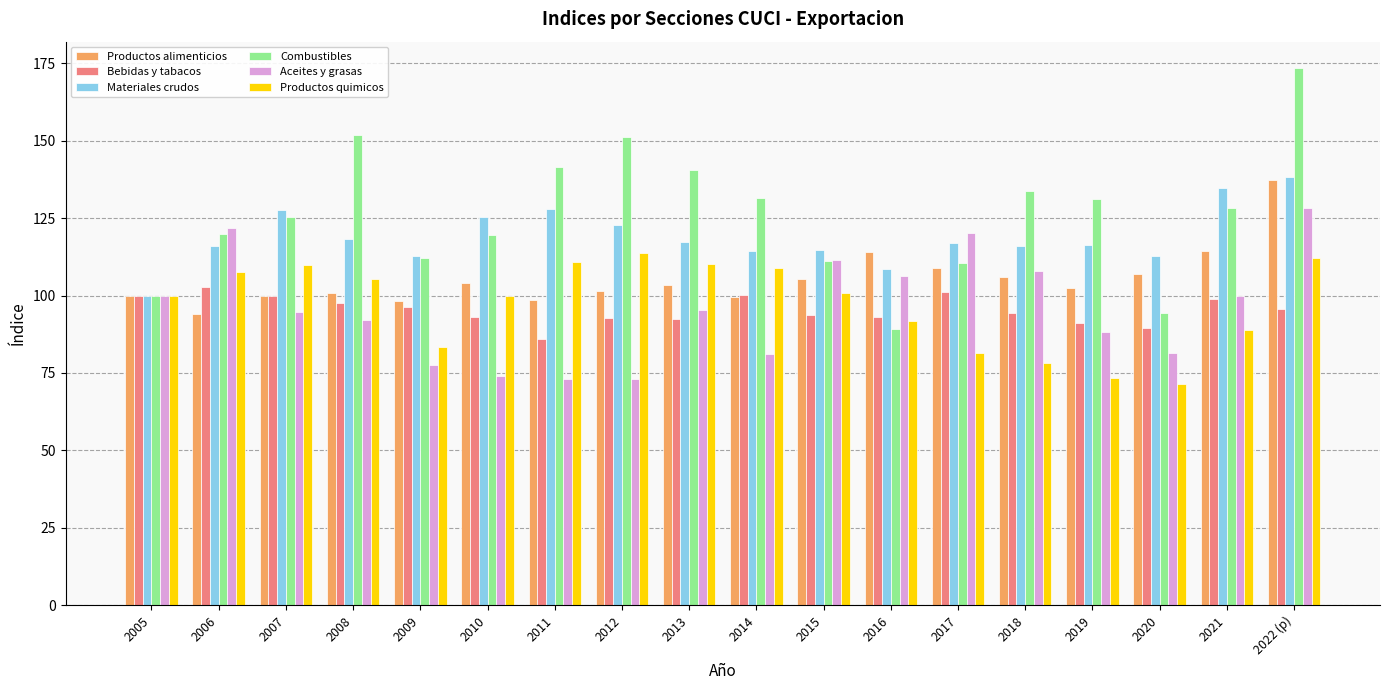

What is the approximate value of Materiales crudos at 2019?

116.3